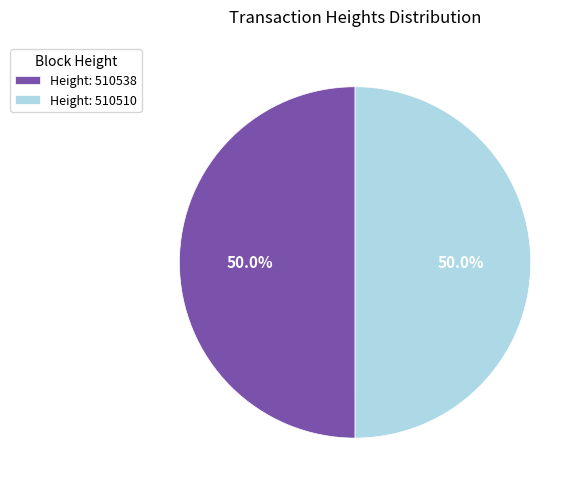

Do Height: 510538 and Height: 510510 together represent more than half of the pie?

Yes